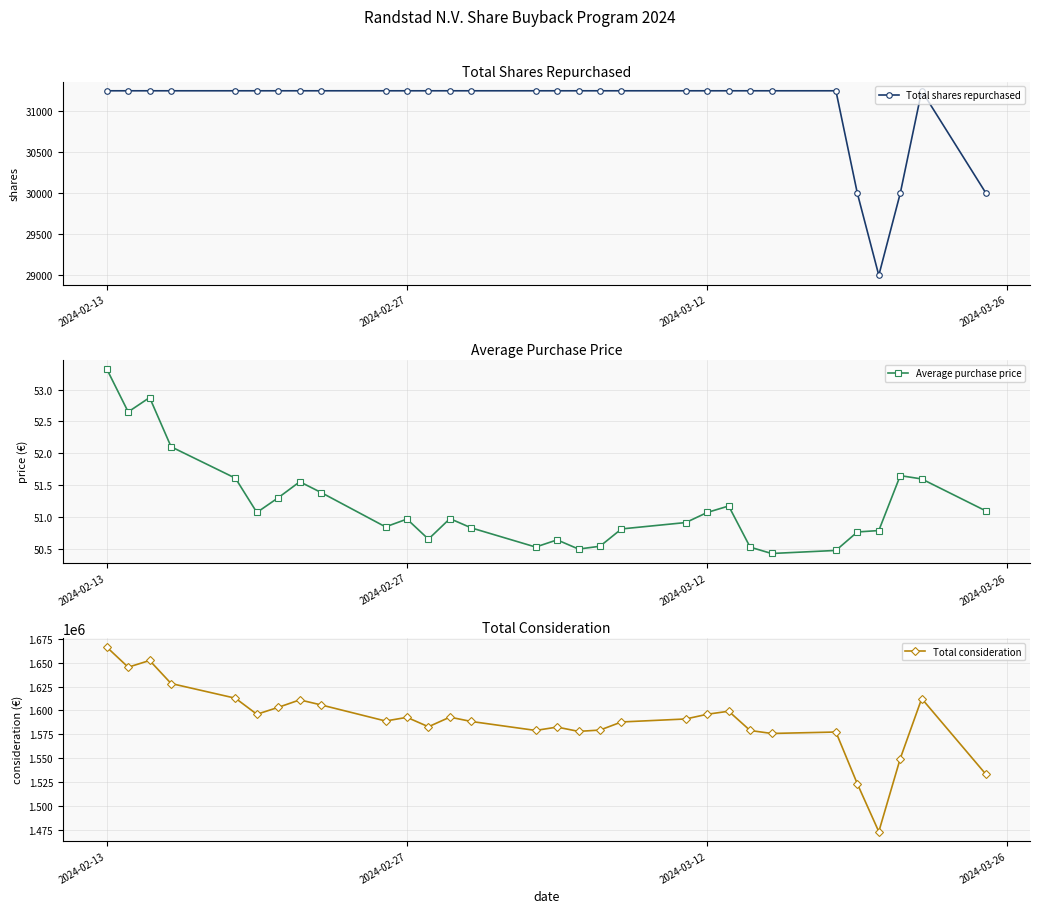

Is it true that Total shares repurchased equals 42478.3 at 2024-02-13?

False